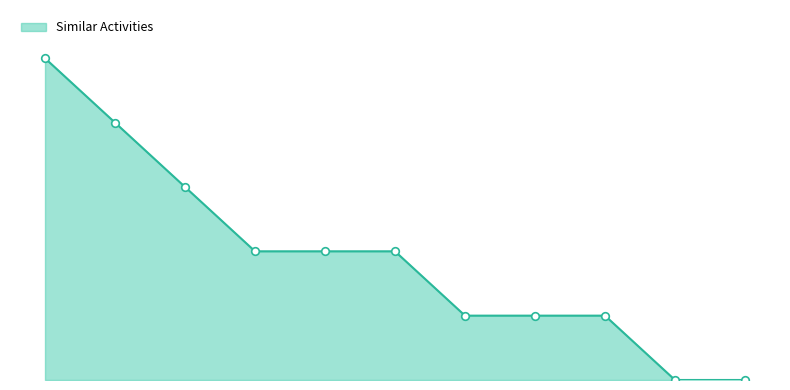

Is this an area chart (filled region under the line)?

Yes